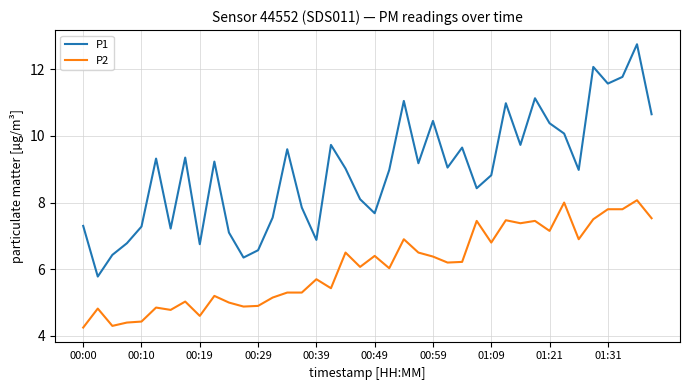

Which series has the largest total across all categories?

P1